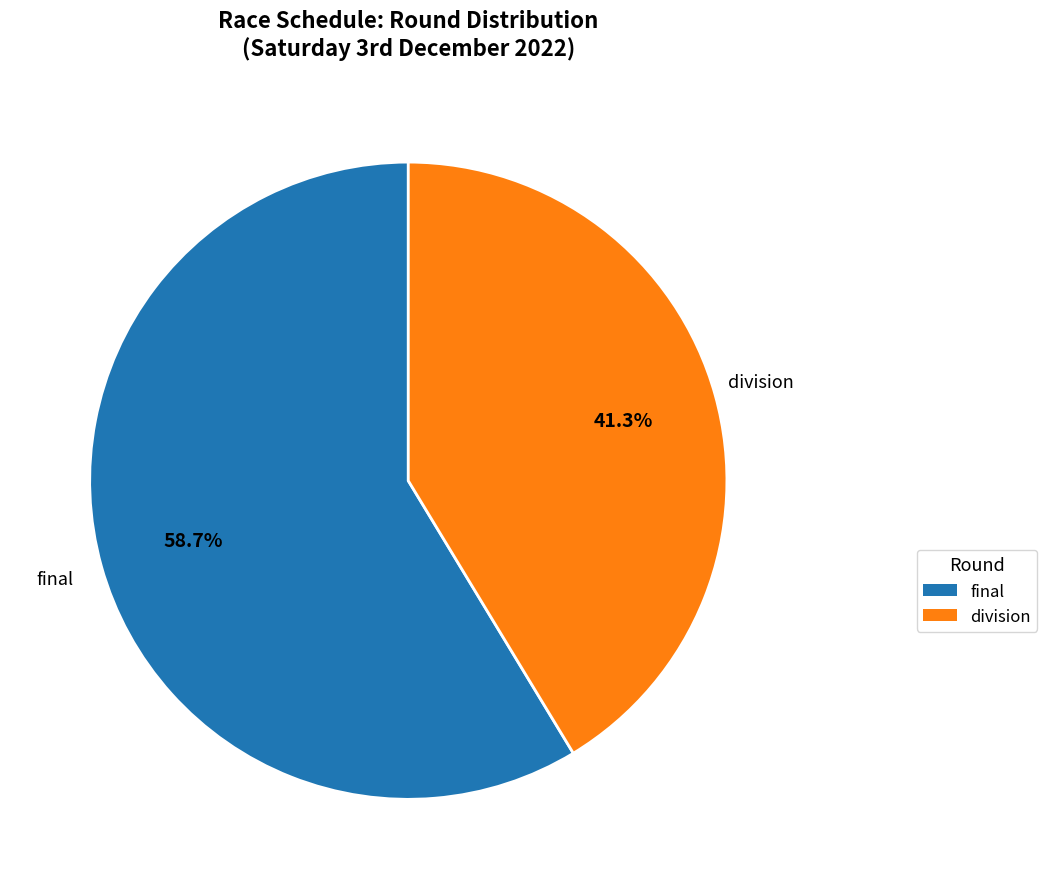

How many slices are in this pie chart?

2